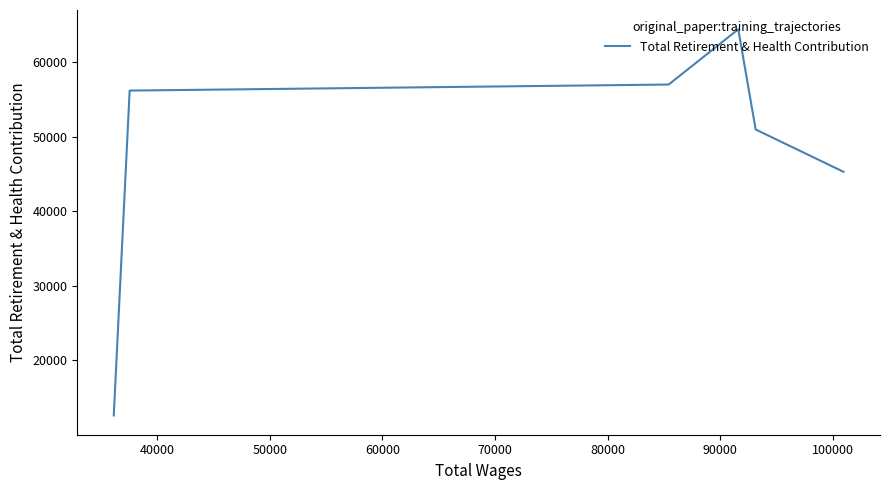

What is the smallest value displayed?

12616